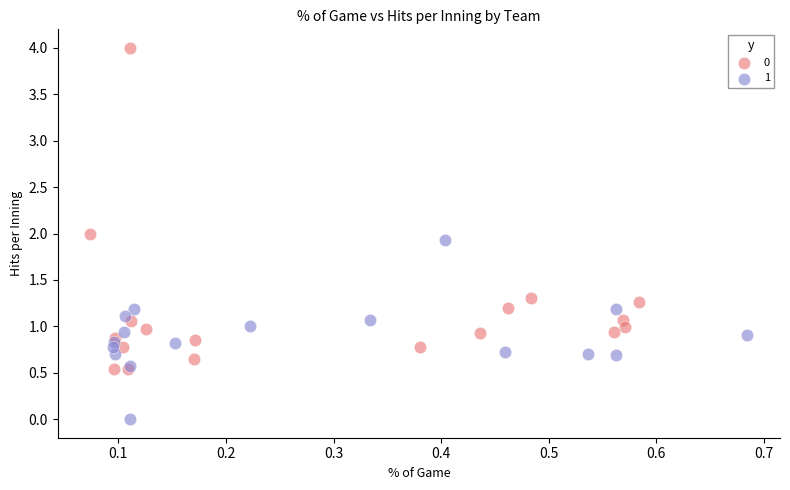

What are all the series names shown in the legend?

0, 1